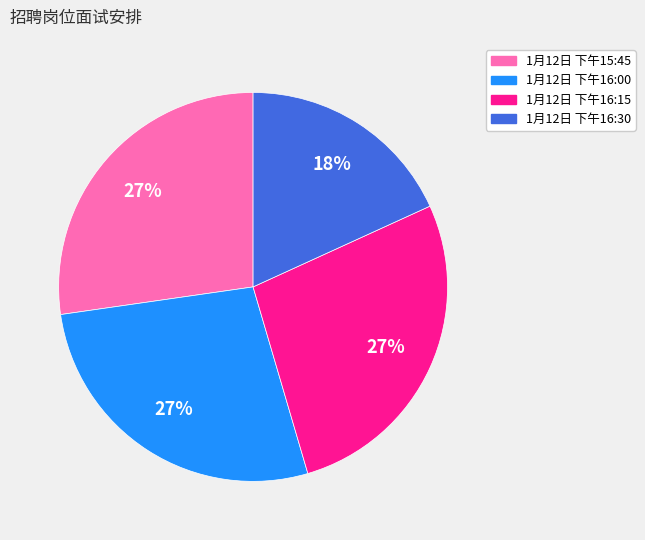

Between 1月12日 下午16:30 and 1月12日 下午16:15, which is larger?

1月12日 下午16:15